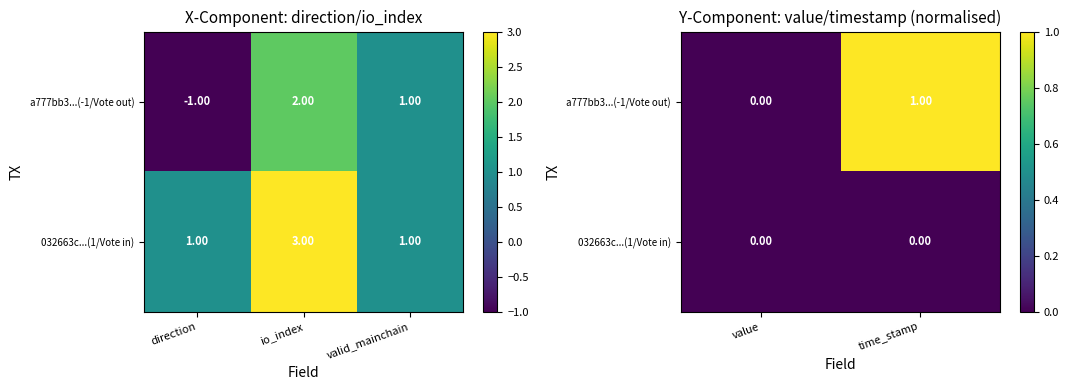

Between value and time_stamp, which series saw the biggest shift?

a777bb3...(-1/Vote out)